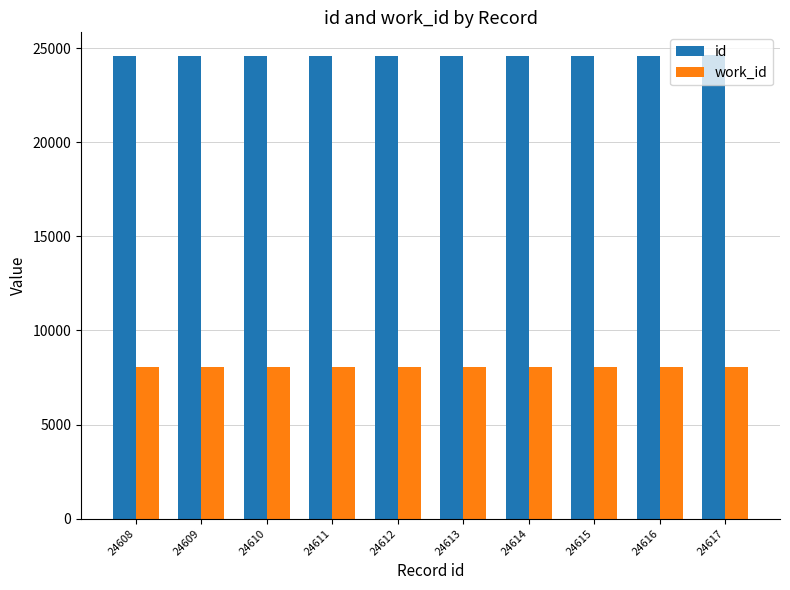

True or false: id has a value of 43366 at 24608.

False